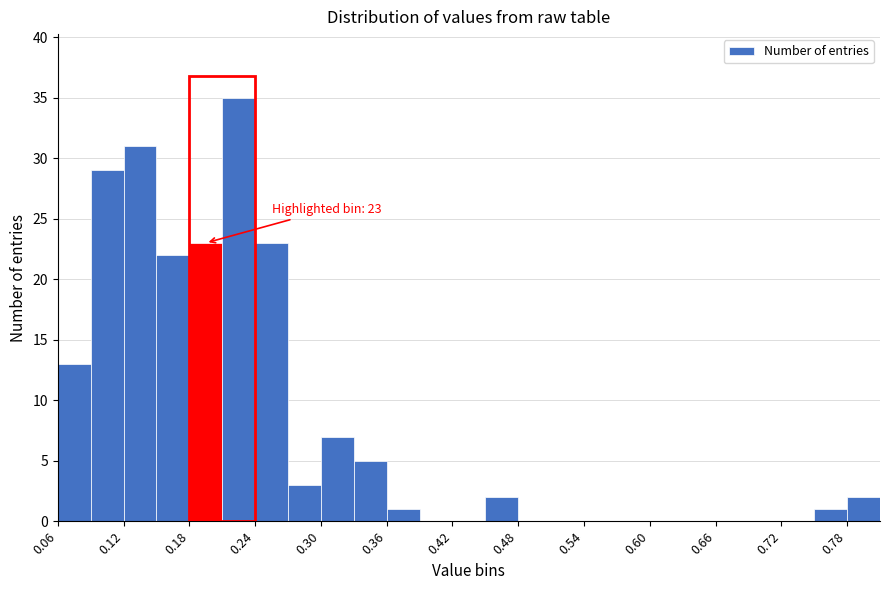

Around what value on the x-axis is the tallest bar? Give the approximate position of its centre, as read against the axis.

0.23